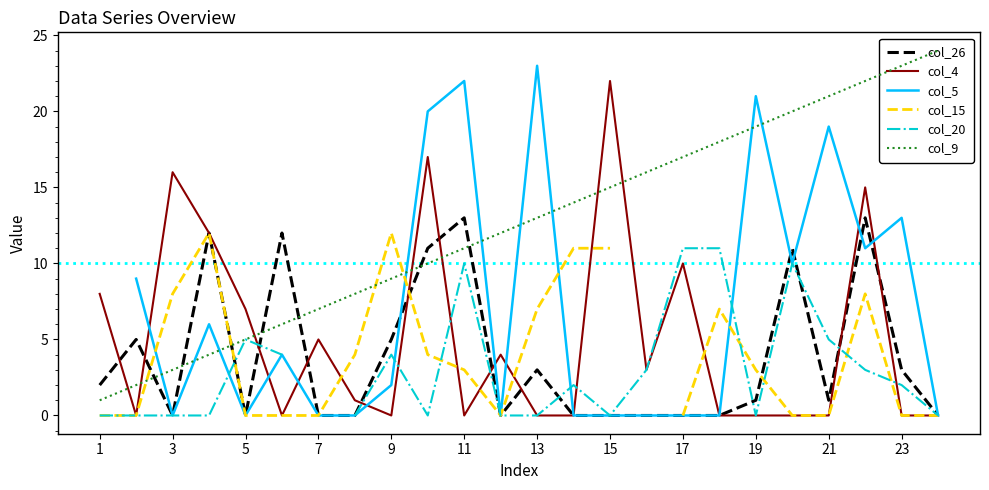

At which label does col_9 first exceed 13?

14